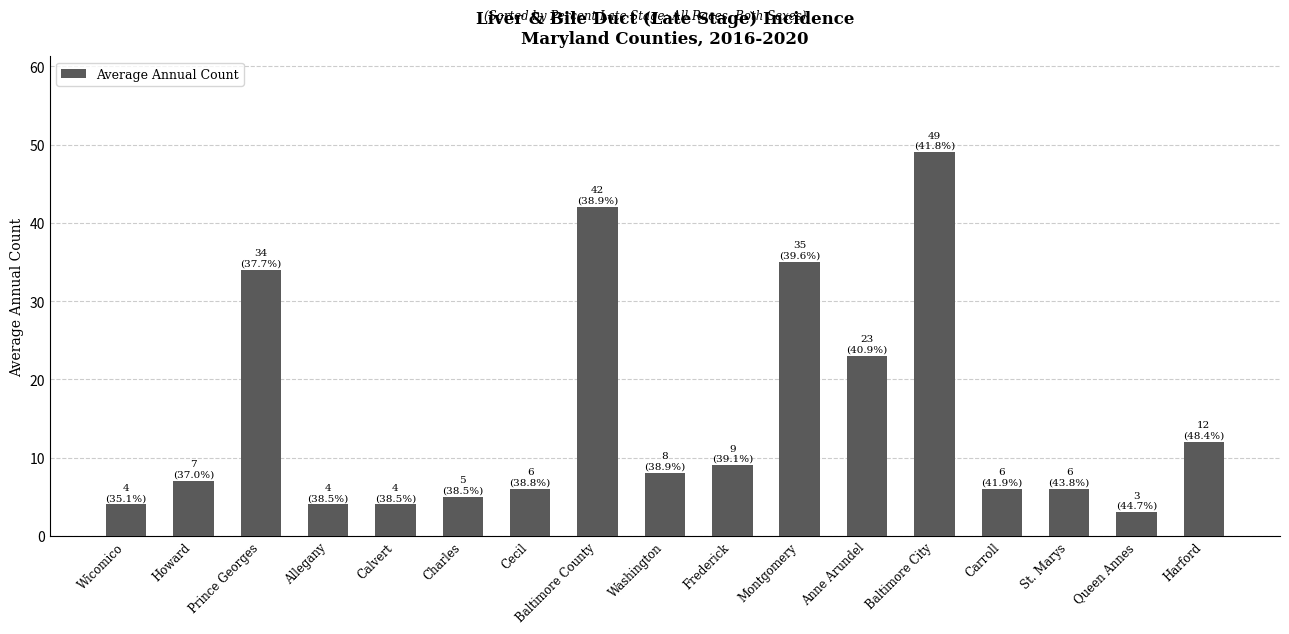

What is the value of the 2nd bar from the left?

7